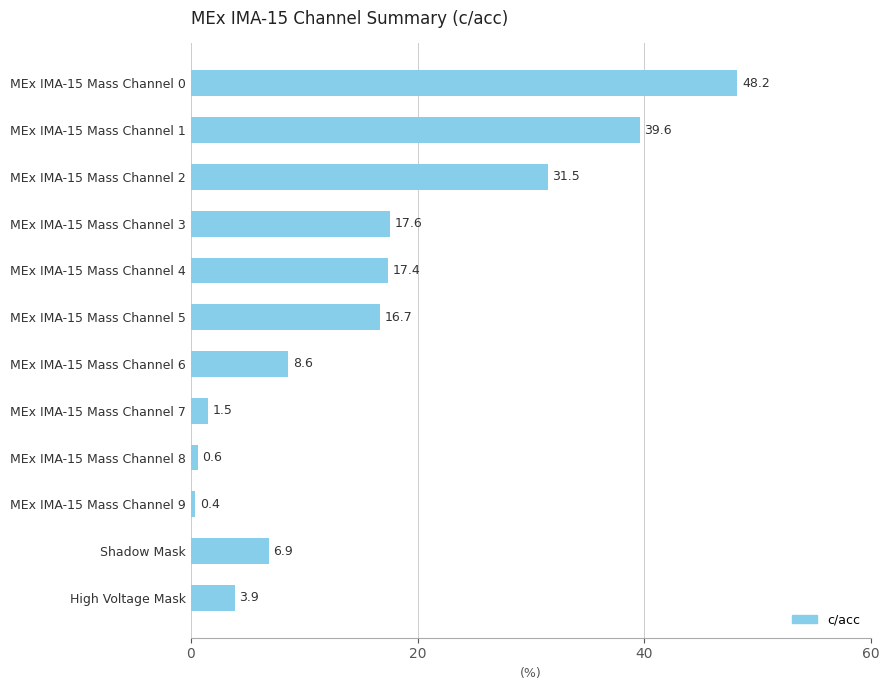

Is it true that the value at MEx IMA-15 Mass Channel 1 is 65.1?

False